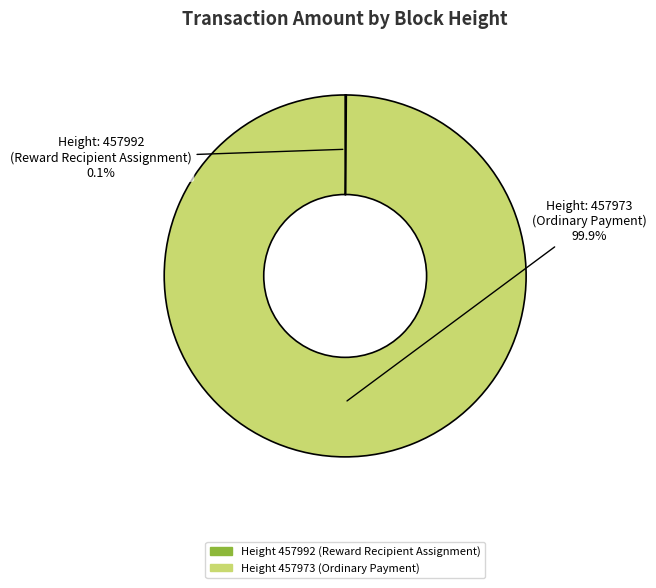

Does any single category account for the majority?

Yes